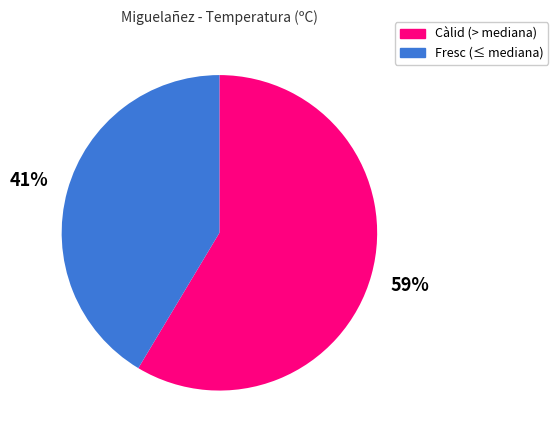

To the nearest percent, what is the average slice percentage?

50%